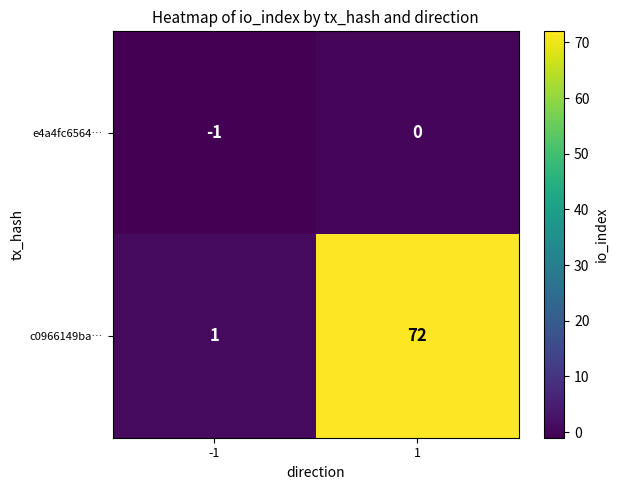

What is the greatest value displayed?

72